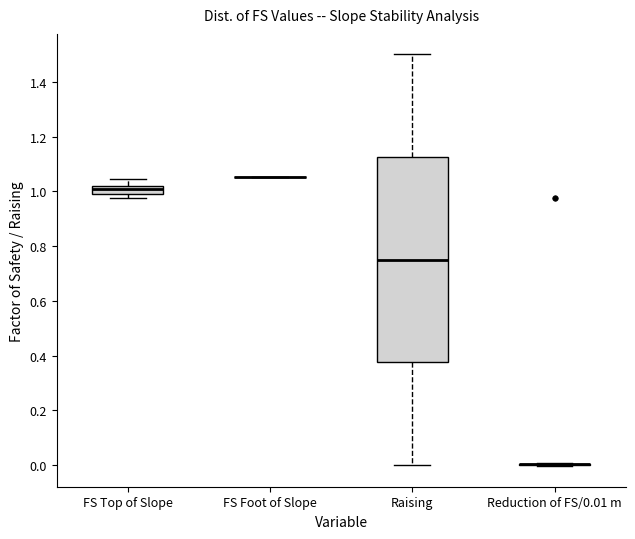

Which box is the tallest, from its lower edge to its upper edge?

Raising